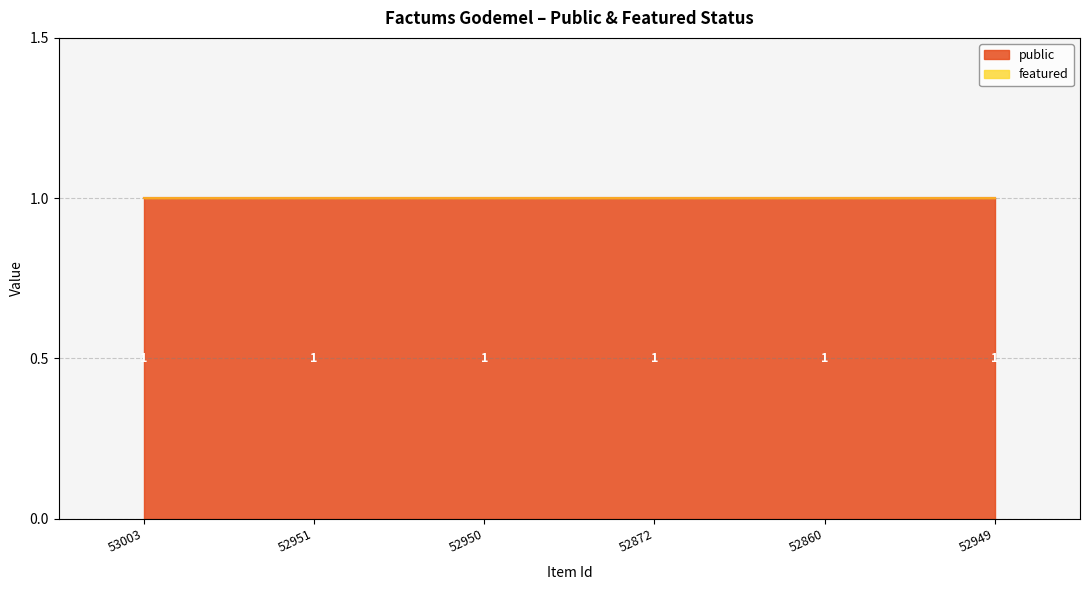

What is the total value across all series at 52950?

1